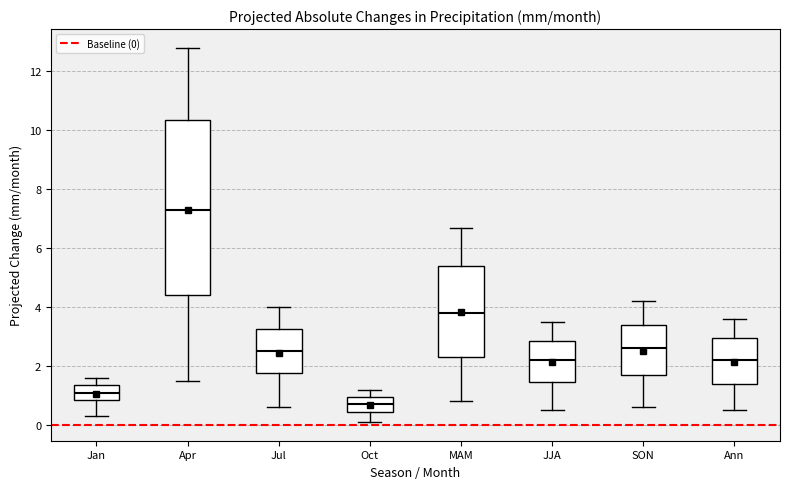

Reading left to right, read every box against the y-axis: the position of its median line, the range the box covers, and the ends of its whiskers. The values are not printed on the chart, so give them approximately, as read against the axis.

Jan: median 1.2, box 0.8 to 1.4, whiskers 0.4 to 1.6
Apr: median 7.4, box 4.4 to 10.4, whiskers 1.6 to 12.8
Jul: median 2.6, box 1.8 to 3.2, whiskers 0.6 to 4.0
Oct: median 0.8, box 0.4 to 1.0, whiskers 0.2 to 1.2
MAM: median 3.8, box 2.4 to 5.4, whiskers 0.8 to 6.8
JJA: median 2.2, box 1.4 to 2.8, whiskers 0.6 to 3.6
SON: median 2.6, box 1.8 to 3.4, whiskers 0.6 to 4.2
Ann: median 2.2, box 1.4 to 3.0, whiskers 0.6 to 3.6